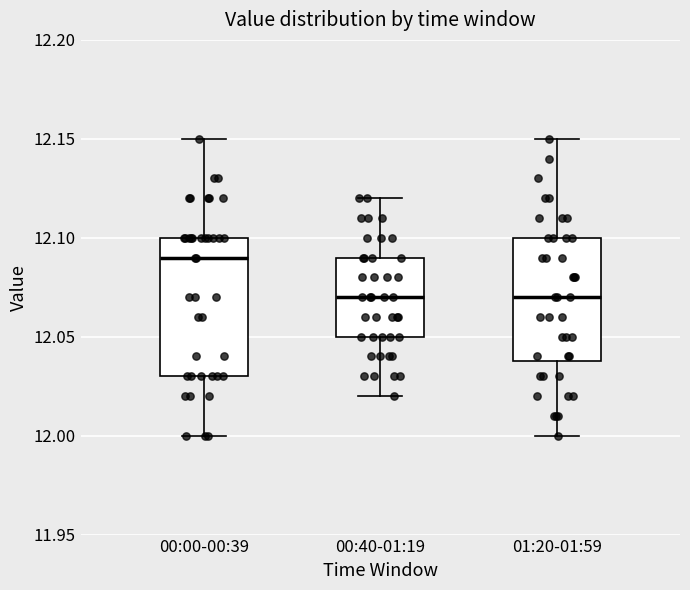

Reading left to right, read every box against the y-axis: the position of its median line, the range the box covers, and the ends of its whiskers. The values are not printed on the chart, so give them approximately, as read against the axis.

00:00-00:39: median 12.09, box 12.03 to 12.10, whiskers 12.00 to 12.15
00:40-01:19: median 12.07, box 12.05 to 12.09, whiskers 12.02 to 12.12
01:20-01:59: median 12.07, box 12.04 to 12.10, whiskers 12.00 to 12.15